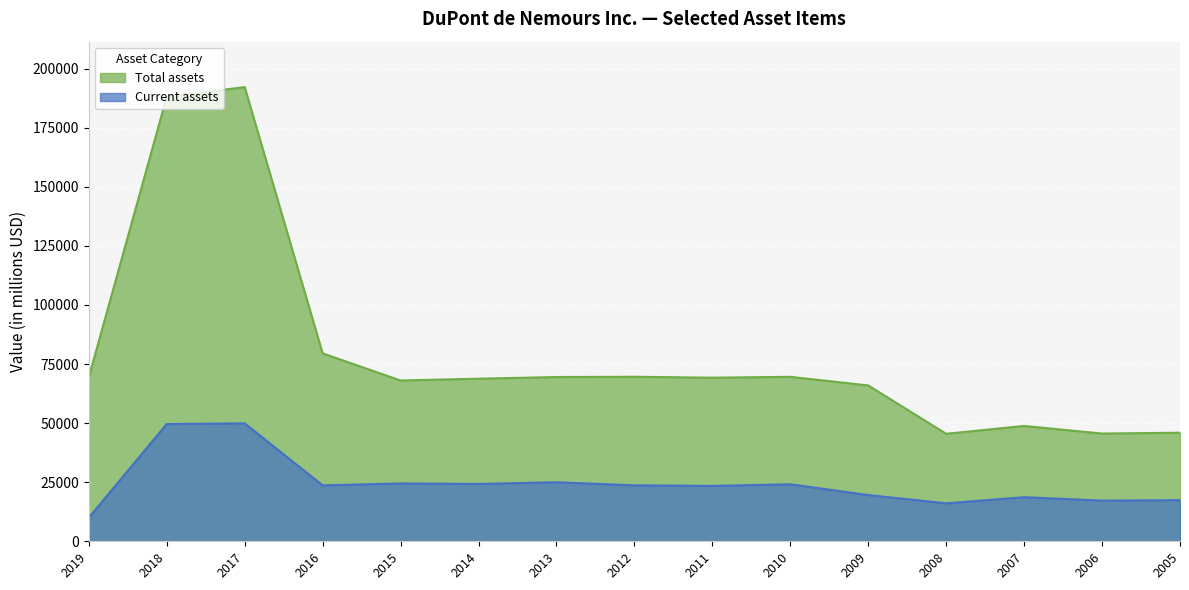

What is the difference between the highest and lowest values at 2005?

28530